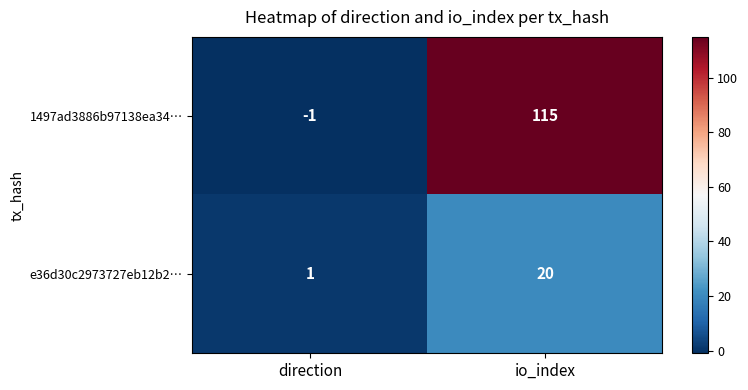

What is the difference between the highest and lowest values at direction?

2